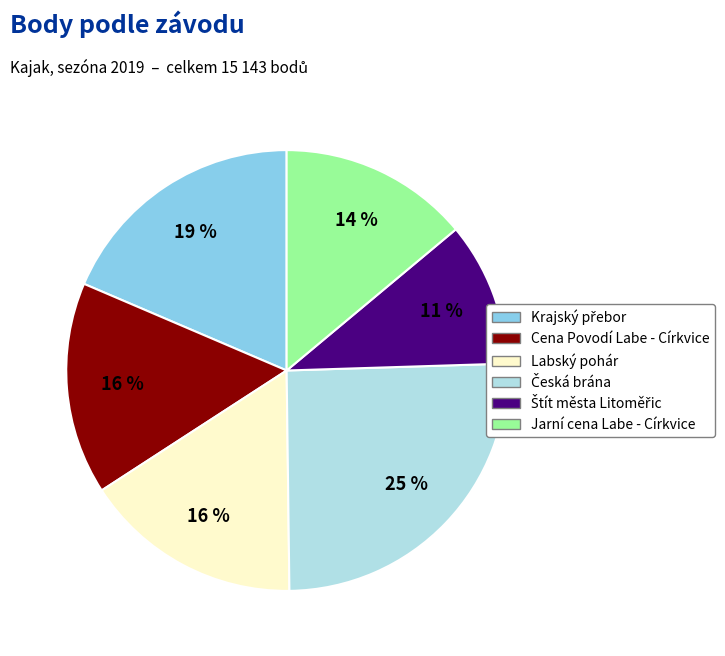

To the nearest percent, what is the average slice percentage?

17%